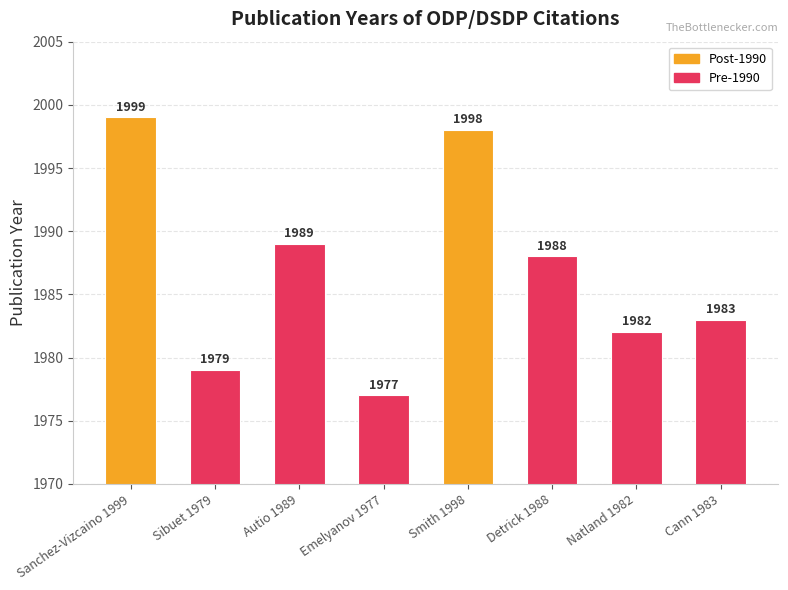

List the labels in order of value, smallest first.

Emelyanov 1977, Sibuet 1979, Natland 1982, Cann 1983, Detrick 1988, Autio 1989, Smith 1998, Sanchez-Vizcaino 1999